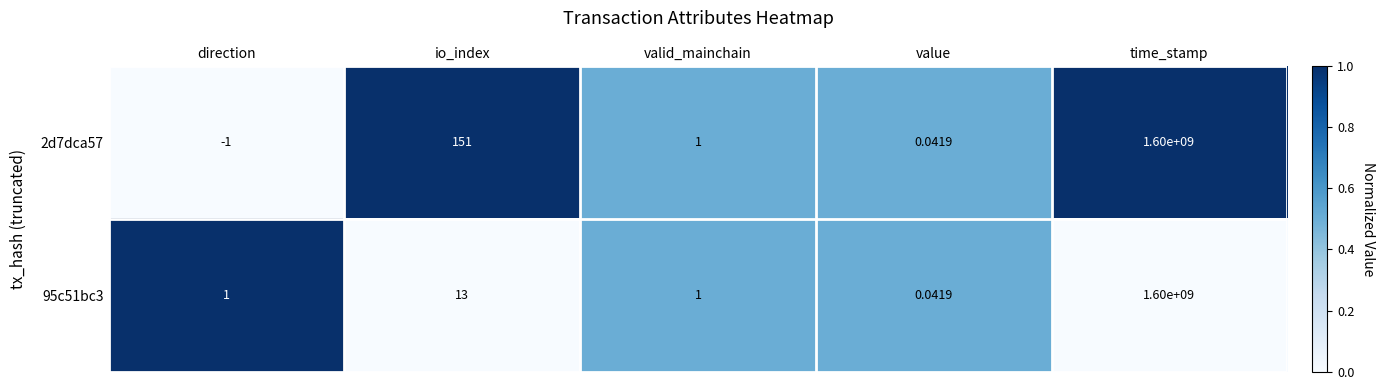

List the labels in order of 2d7dca57 value, largest first.

time_stamp, io_index, valid_mainchain, value, direction